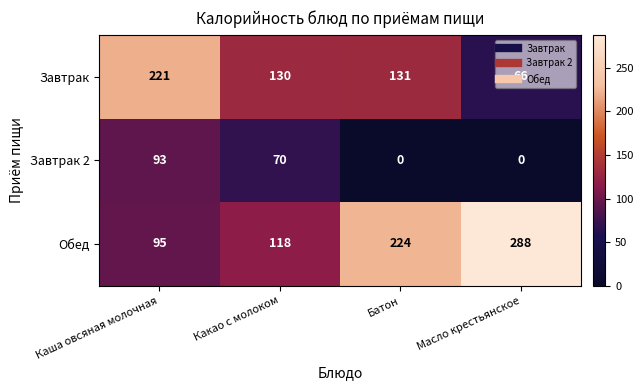

At which label is Завтрак 2 closest to 46?

Какао с молоком